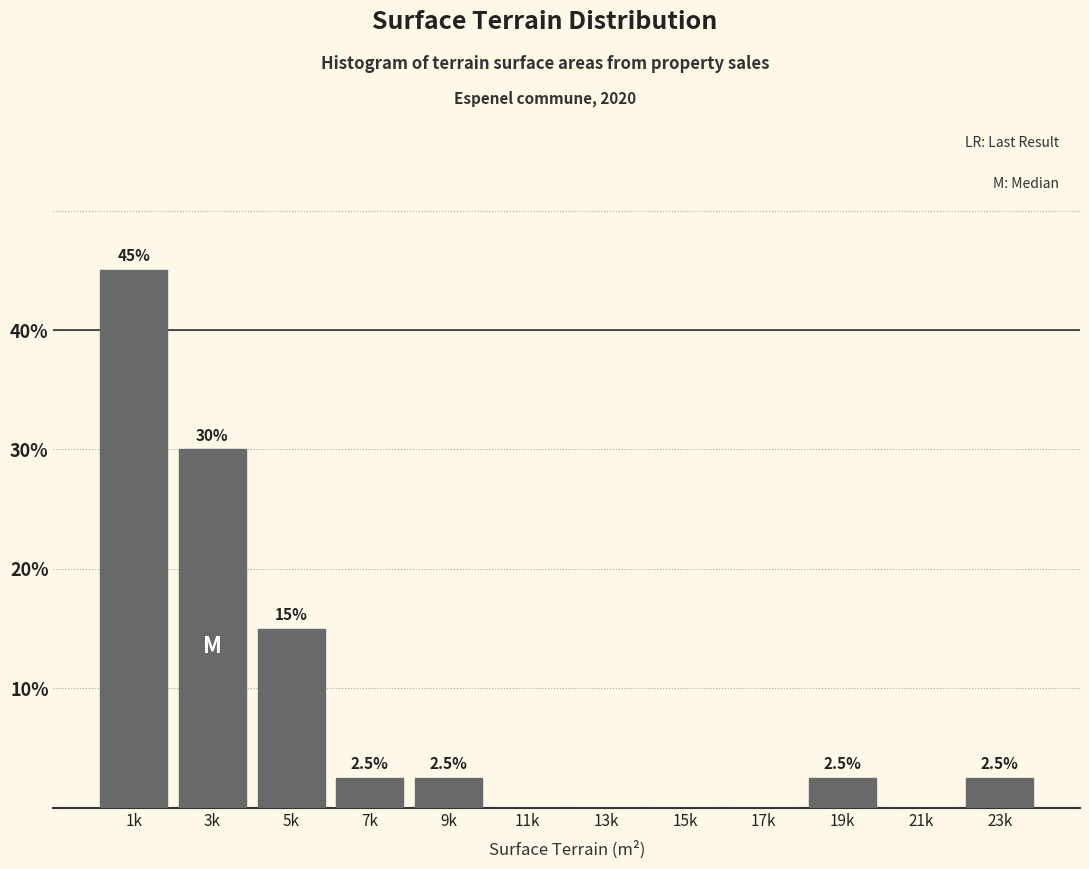

Reading left to right, extract all data points from this chart.

1k=45.0	3k=30.0	5k=15.0	7k=2.5	9k=2.5	11k=0.0	13k=0.0	15k=0.0	17k=0.0	19k=2.5	21k=0.0	23k=2.5